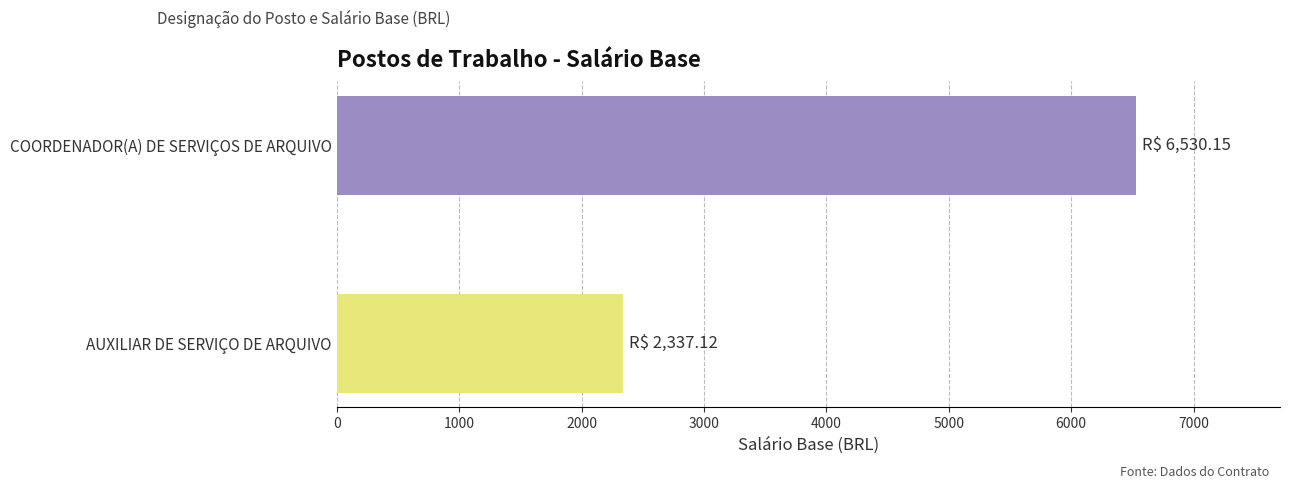

Rank the categories by value from highest to lowest.

COORDENADOR(A) DE SERVIÇOS DE ARQUIVO, AUXILIAR DE SERVIÇO DE ARQUIVO